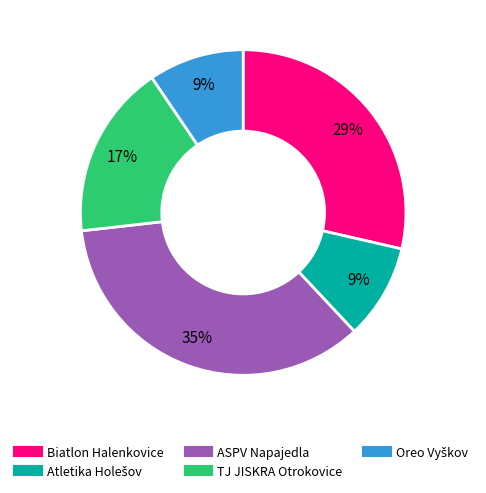

Is there a majority slice in this chart?

No